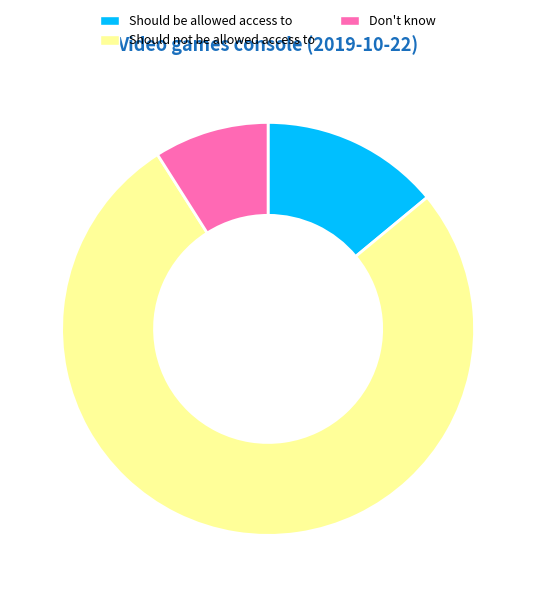

What is the largest slice in the pie chart?

Should not be allowed access to